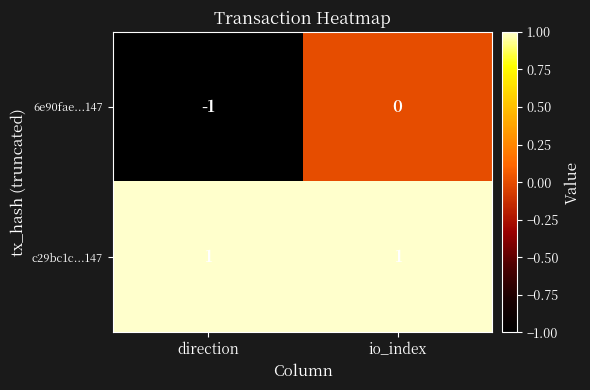

Reading left to right, extract all data points from this chart.

6e90fae...147: direction=-1	io_index=0
c29bc1c...147: direction=1	io_index=1